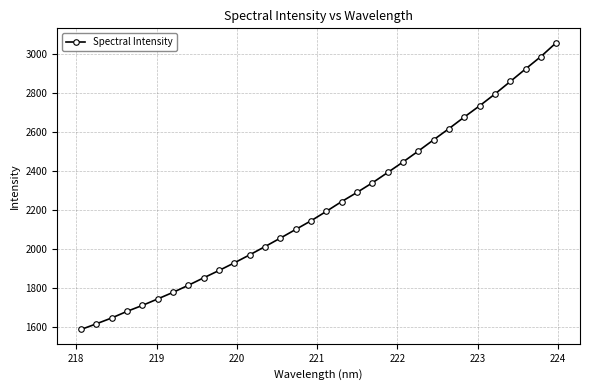

Count the number of categories in the chart.

32